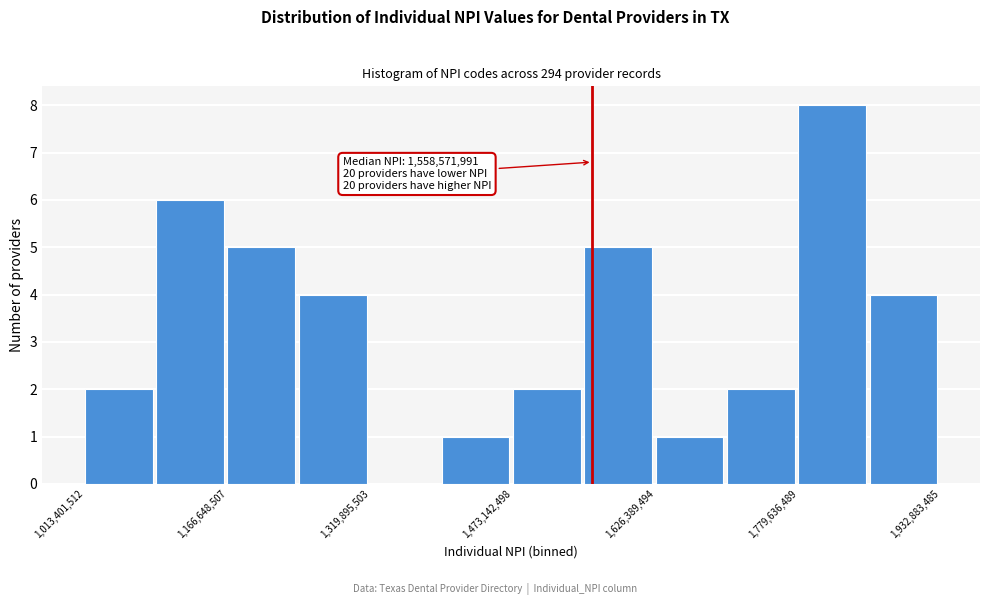

Around what value on the x-axis is the tallest bar? Give the approximate position of its centre, as read against the axis.

1820000000